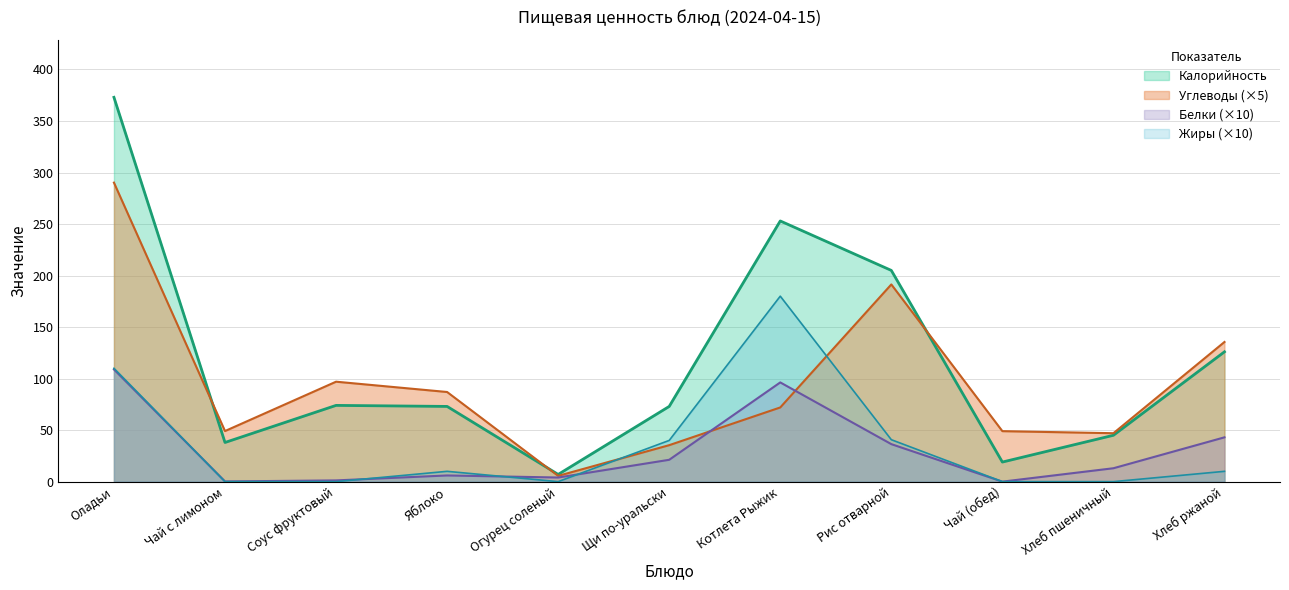

What is the sum of the Белки values at Яблоко and Щи по-уральски?

27.2